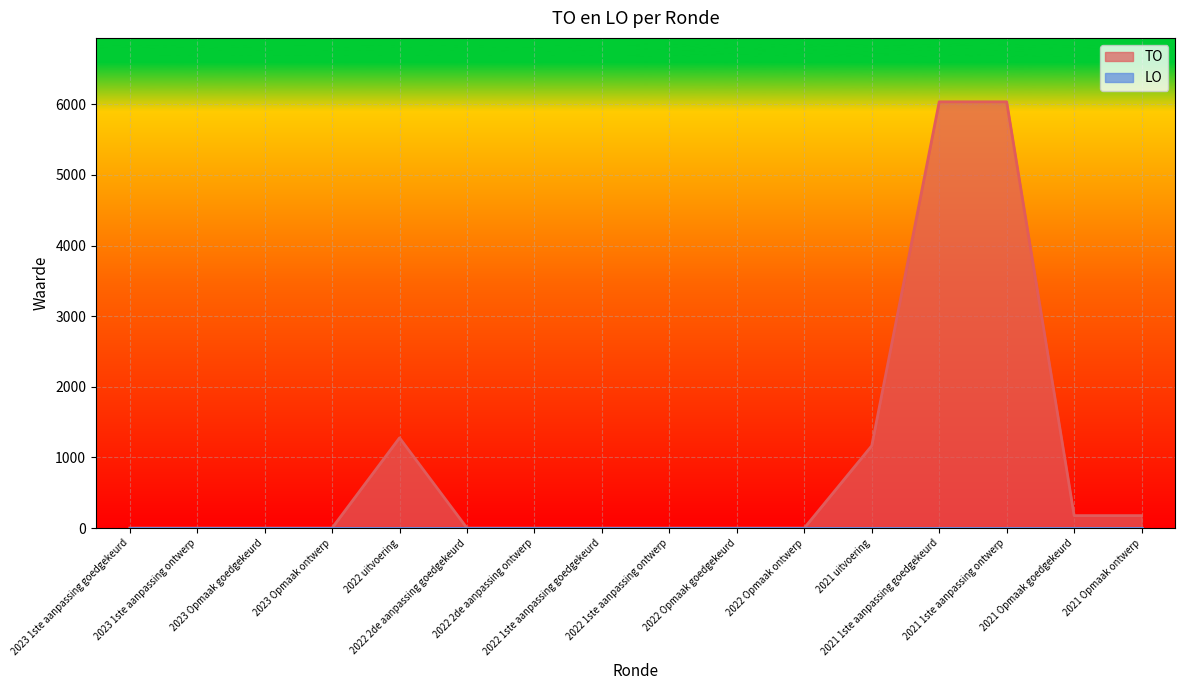

Where is the data nearest to the value 3018?

2022 uitvoering